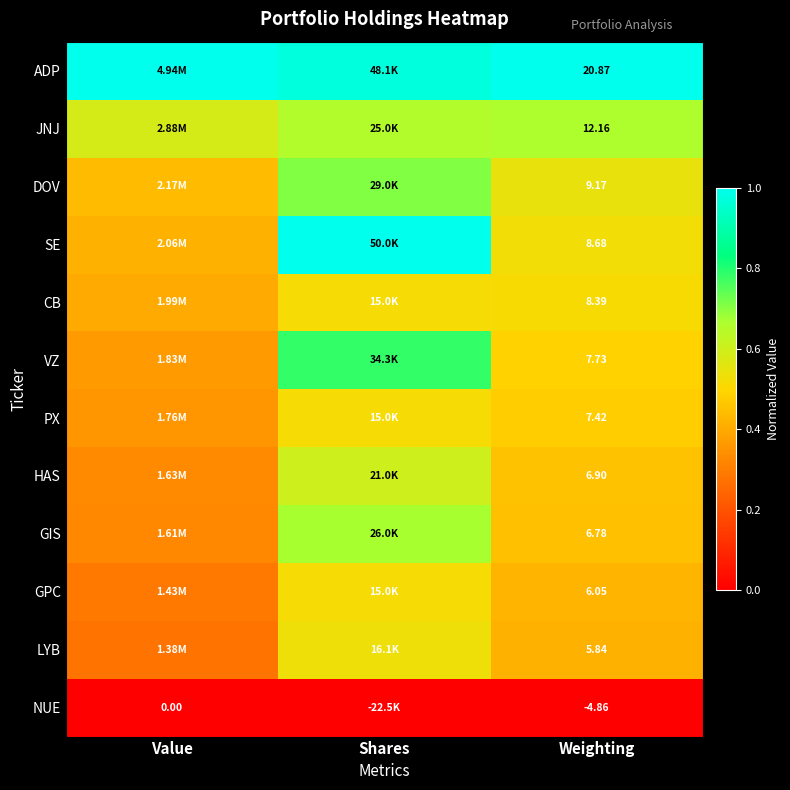

Rank the series at Weighting from lowest to highest value.

NUE, LYB, GPC, GIS, HAS, PX, VZ, CB, SE, DOV, JNJ, ADP